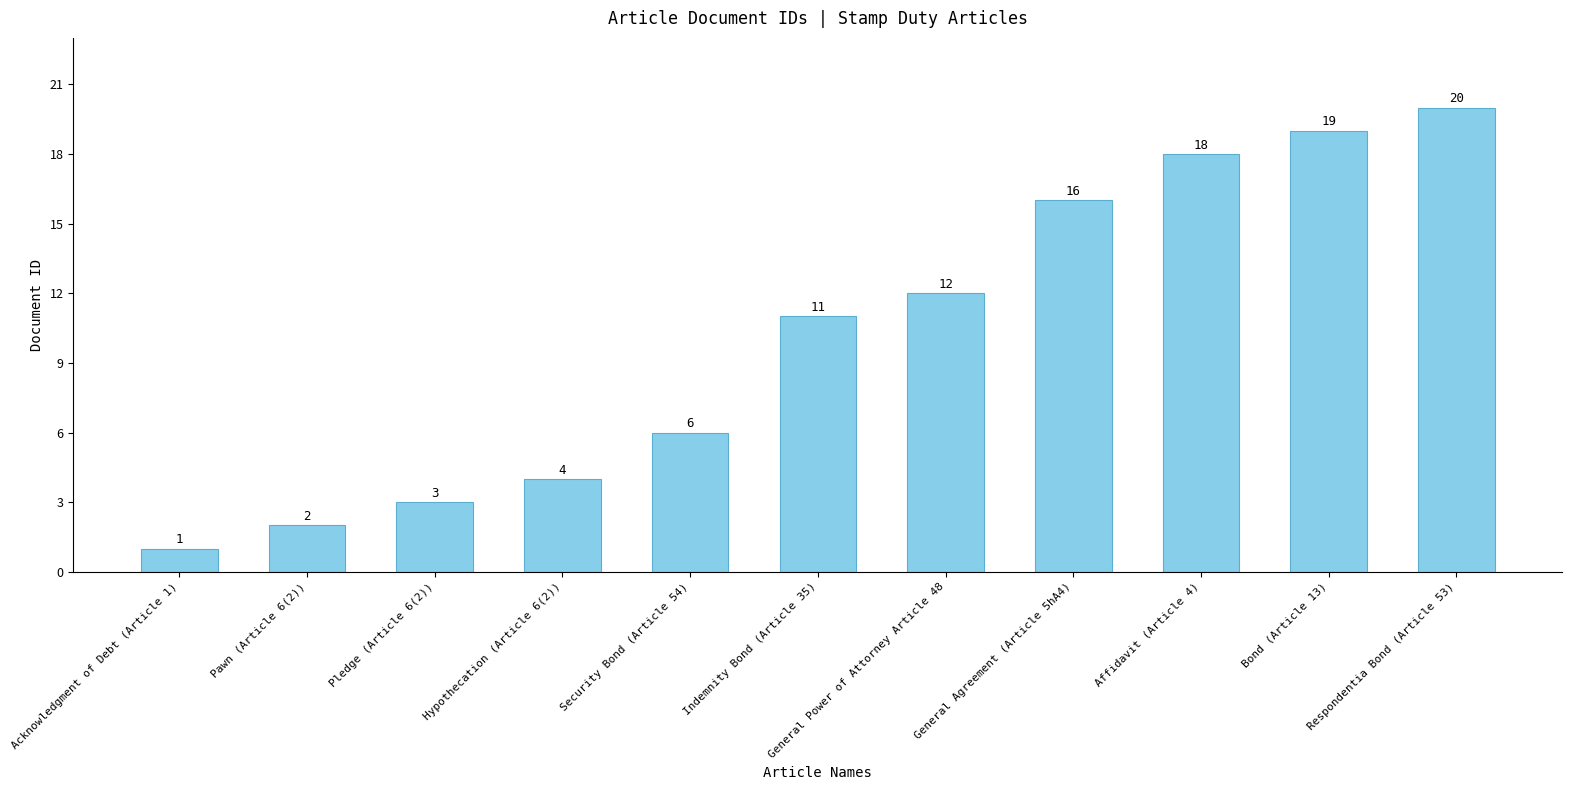

Count the number of categories in the chart.

11